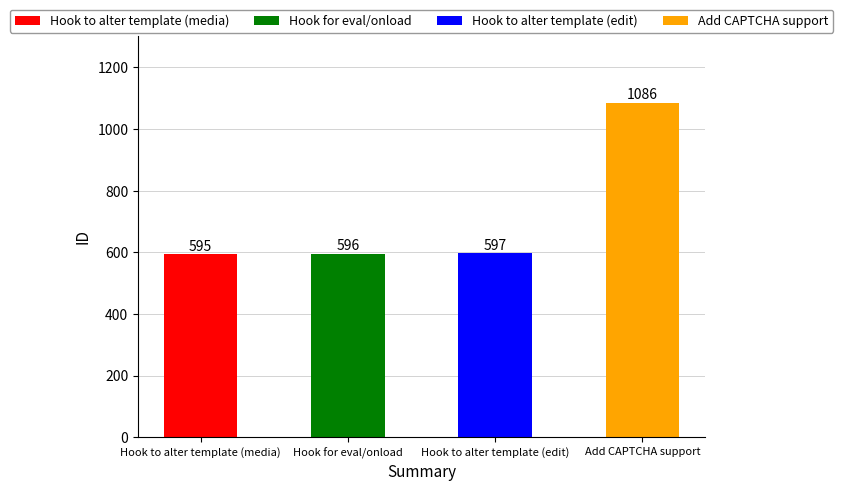

The value at Hook to alter template (edit) is 376. True or false?

False